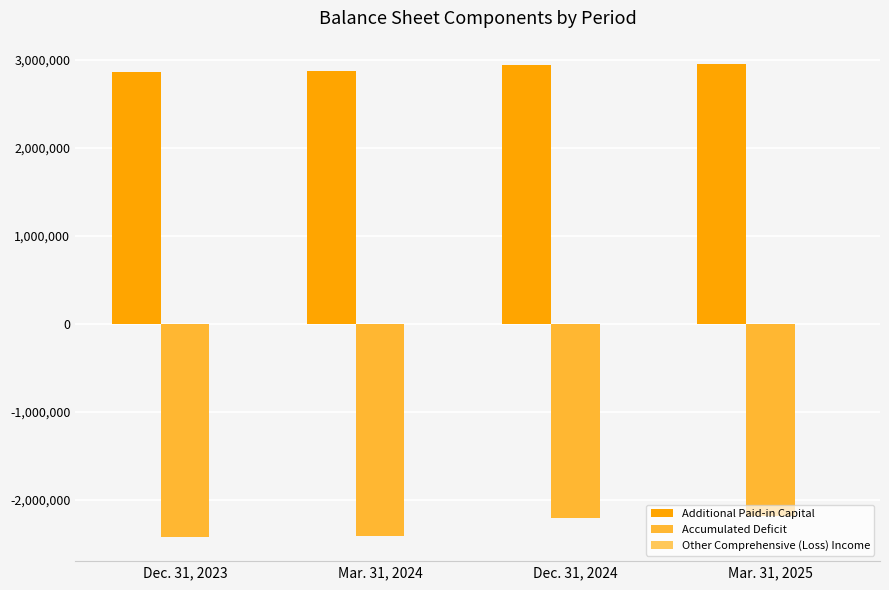

What is the sum of all Additional Paid-in Capital values?

11628145